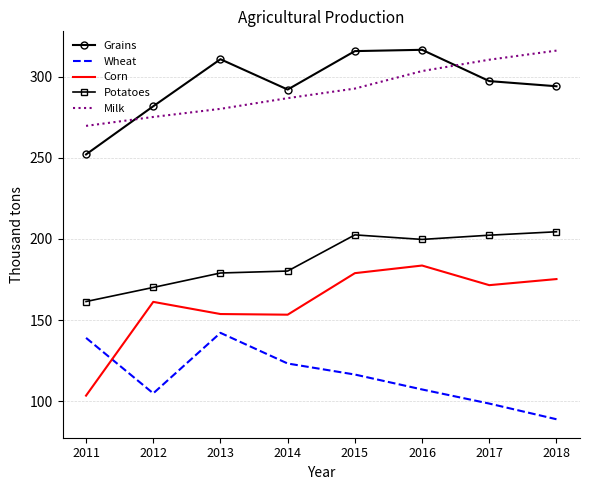

What is the average value of the Potatoes series?

187.5